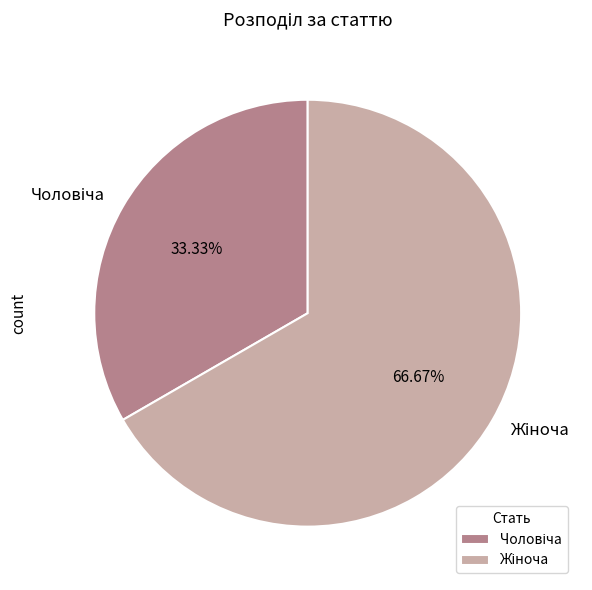

Is there any slice that represents more than half of the pie?

Yes